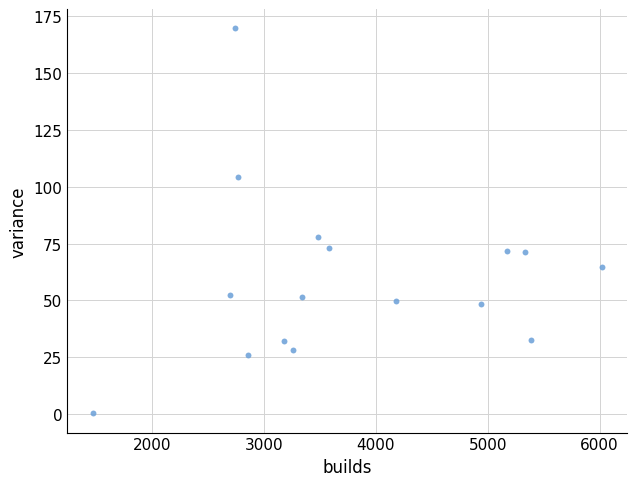

What Y value in the scatter plot is closest to 85?

77.8